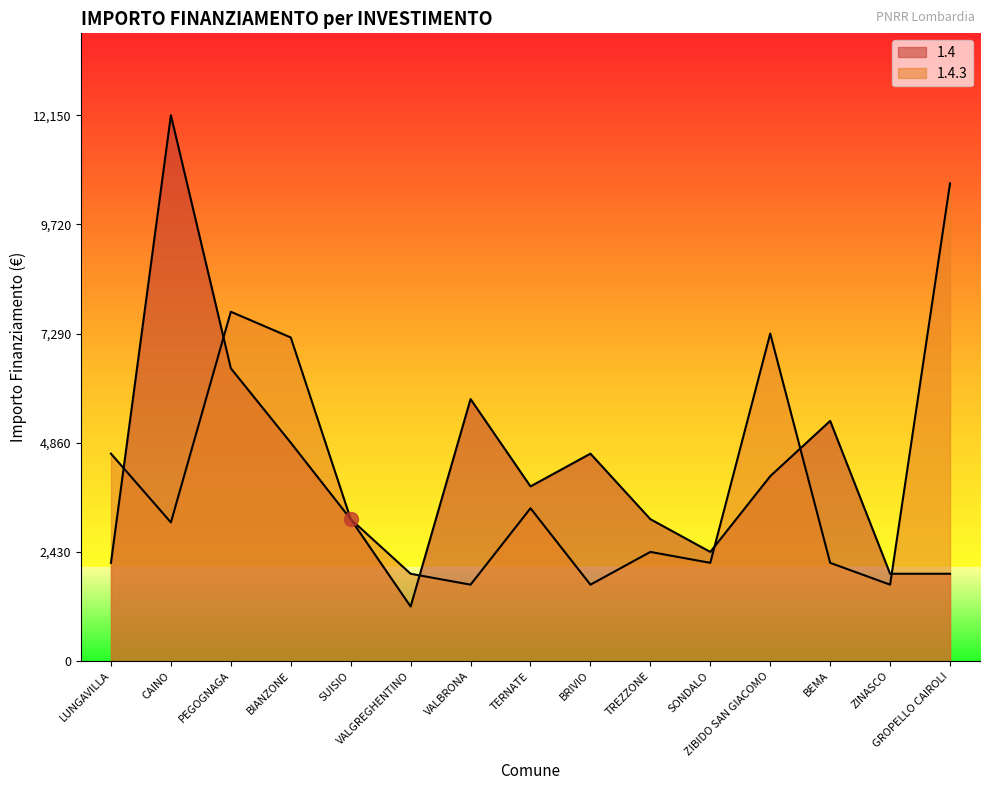

Which label corresponds to the smallest value in the chart?

VALGREGHENTINO